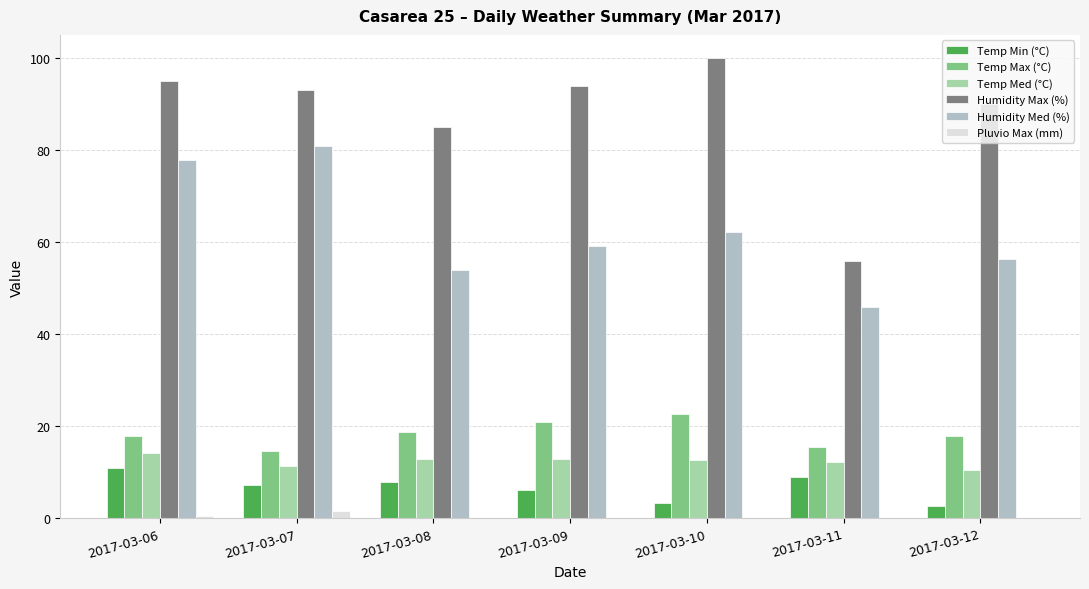

What are all the series names shown in the legend?

Temp Min (°C), Temp Max (°C), Temp Med (°C), Humidity Max (%), Humidity Med (%), Pluvio Max (mm)